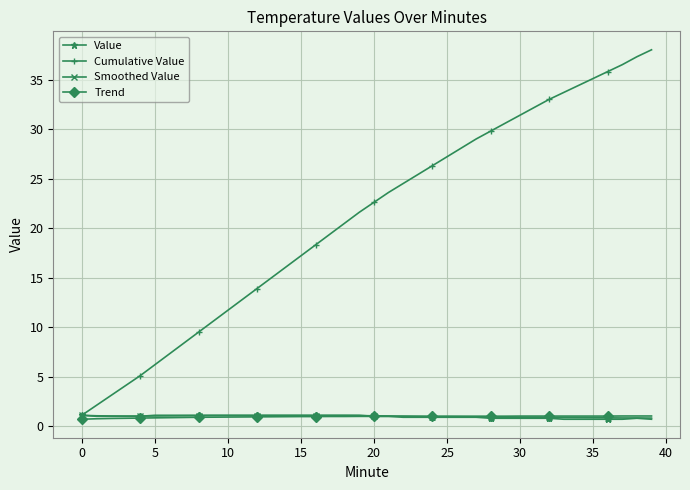

What is the maximum value for Cumulative Value?

38.0